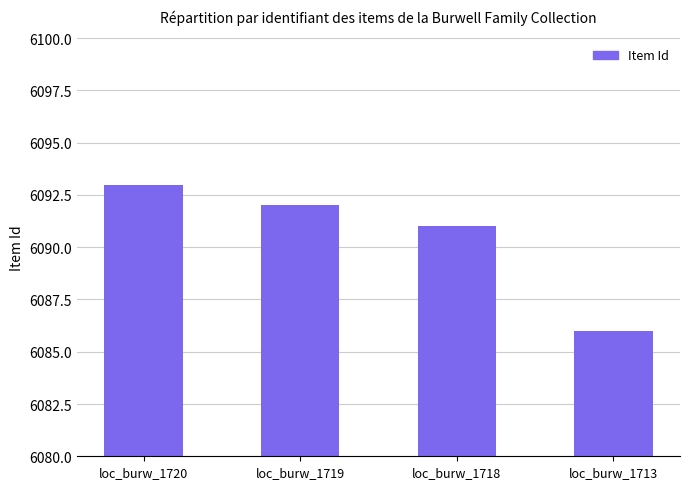

What is the change in value from loc_burw_1720 to loc_burw_1713?

-7